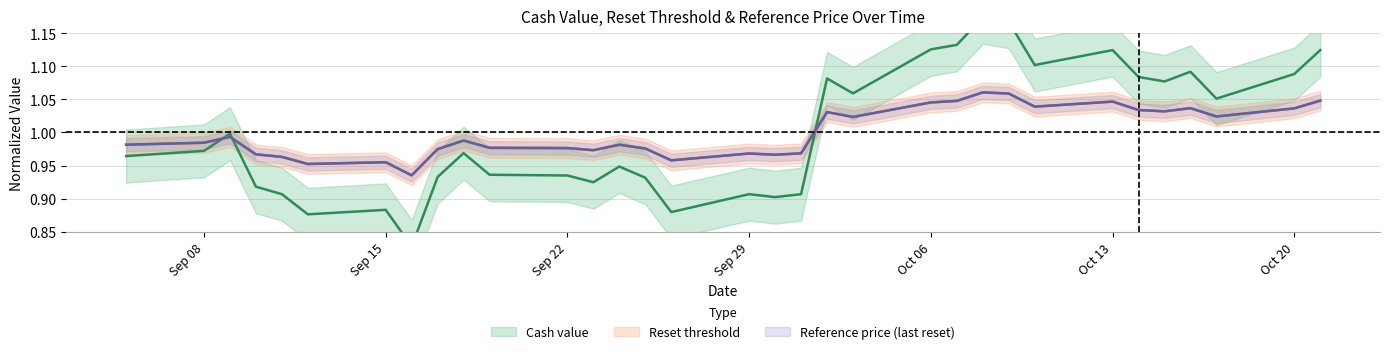

Which series has the largest total across all categories?

Cash value